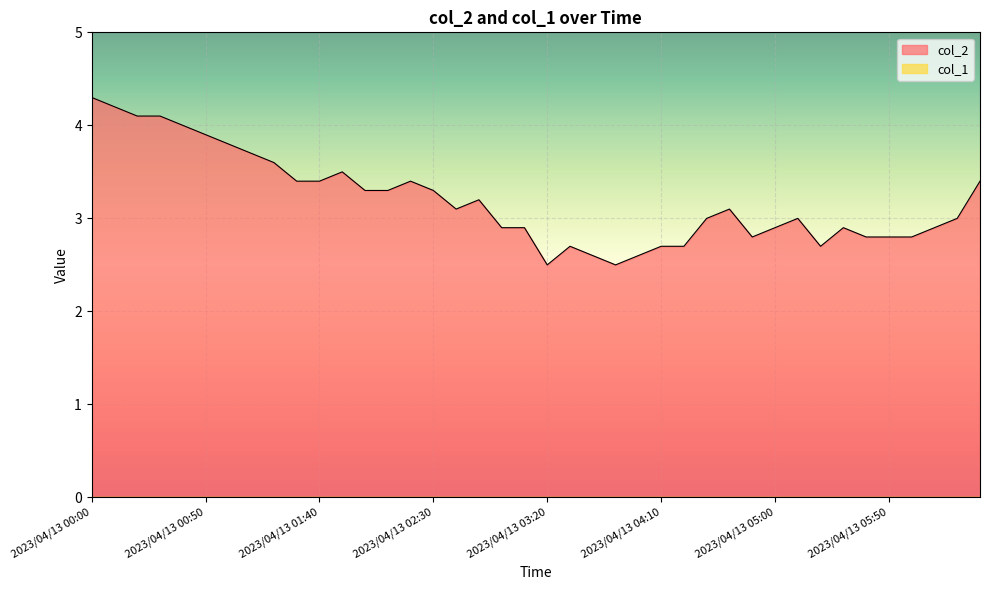

What is the difference between the values at 2023/04/13 01:40 and 2023/04/13 05:50?

0.6